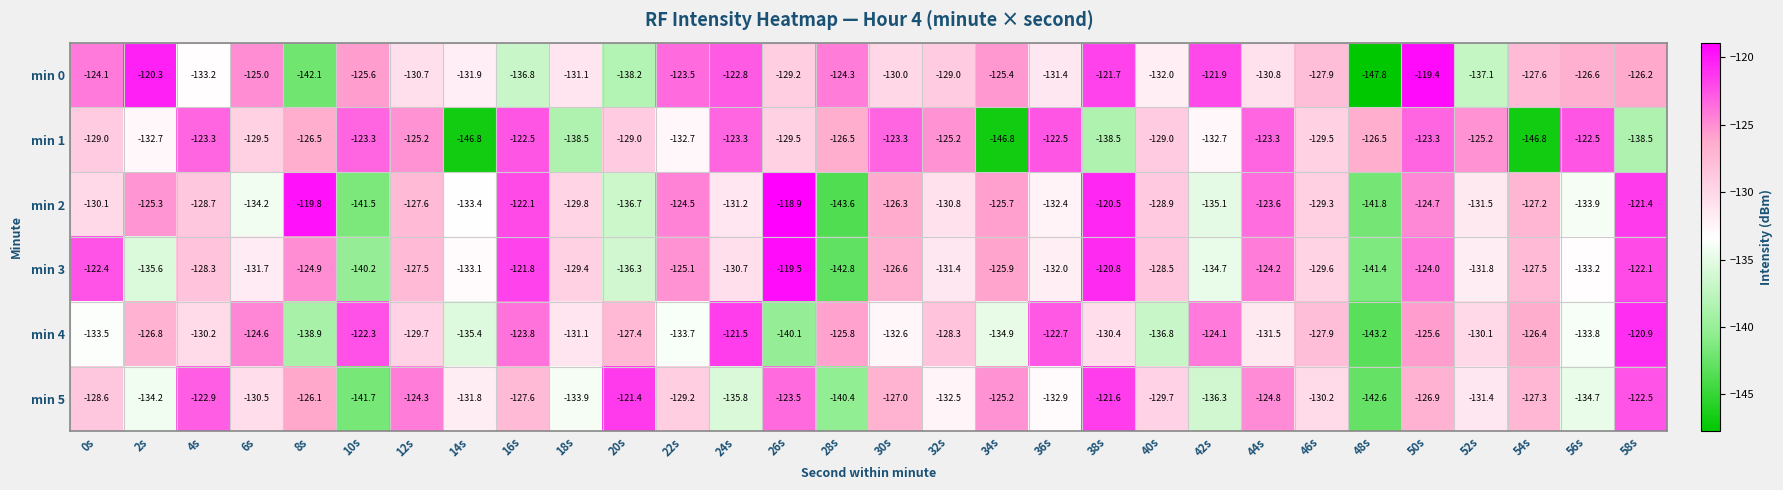

What is the lowest value of the min 2 series?

-143.6